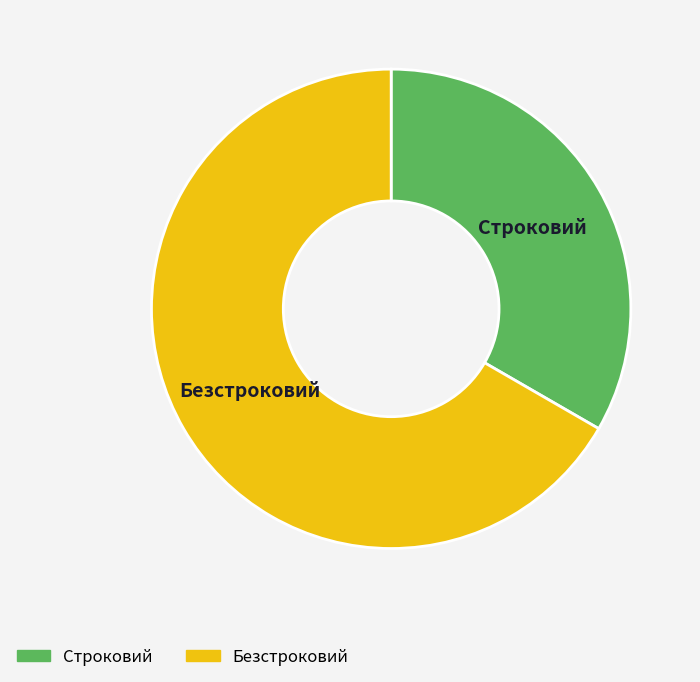

How many segments does this pie chart have?

2